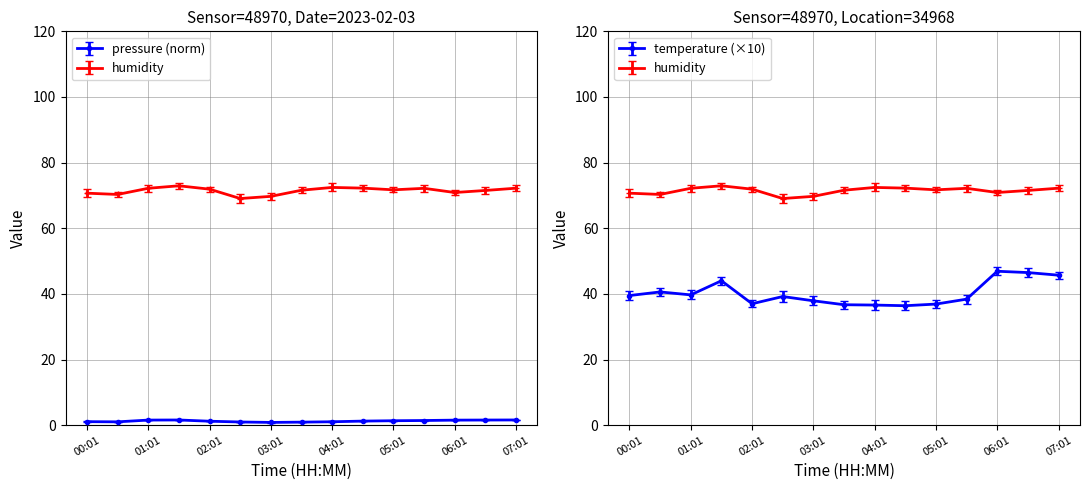

True or false: temperature and humidity cross at least once.

False